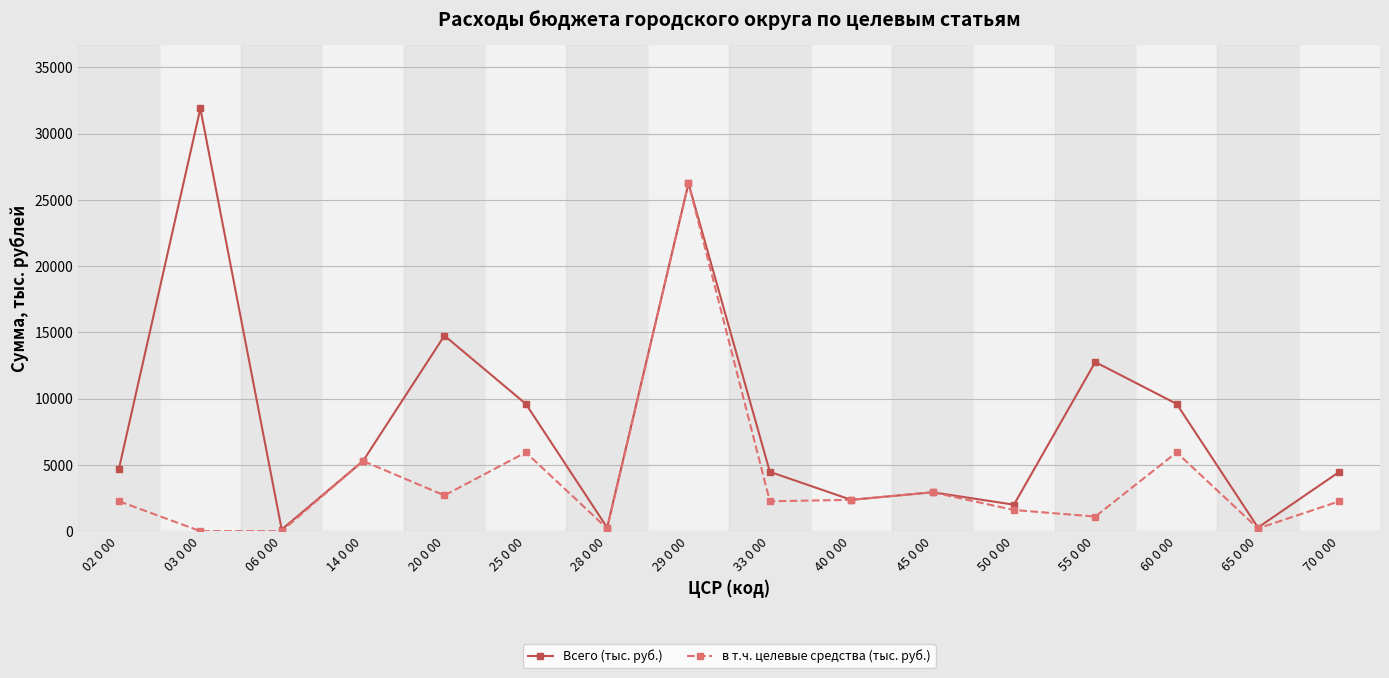

What is the maximum value shown in the chart?

31890.0